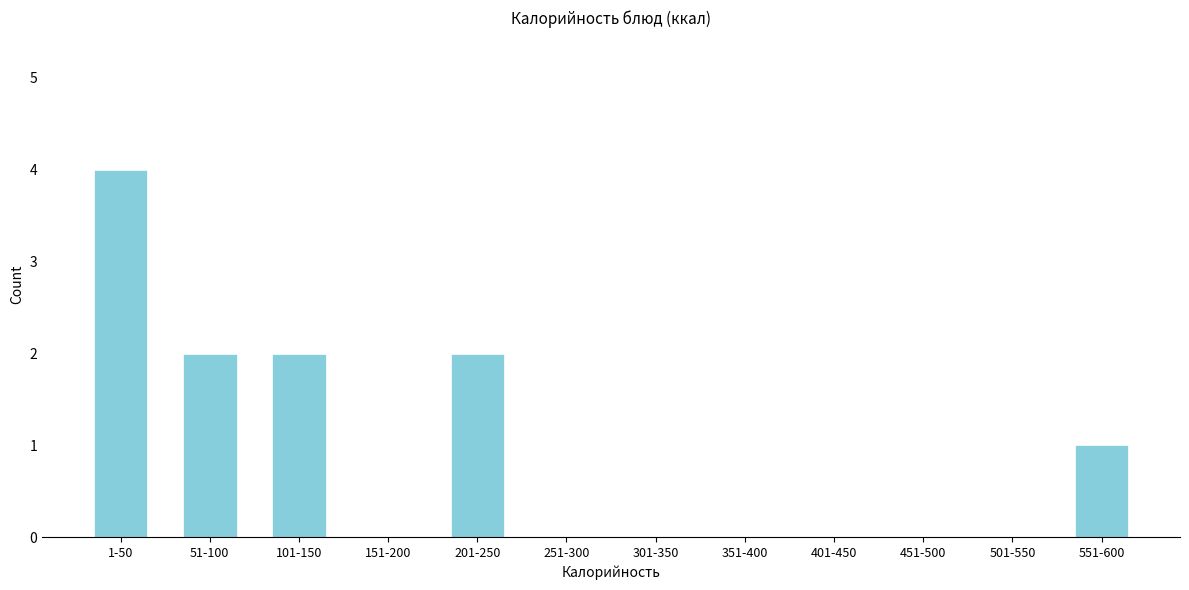

Reading right to left, extract all data points from this chart.

551-600=1	501-550=0	451-500=0	401-450=0	351-400=0	301-350=0	251-300=0	201-250=2	151-200=0	101-150=2	51-100=2	1-50=4